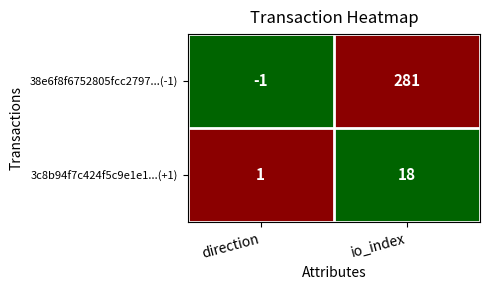

What is the difference between the 3c8b94f7c424f5c9e1e1...(+1) values at io_index and direction?

17